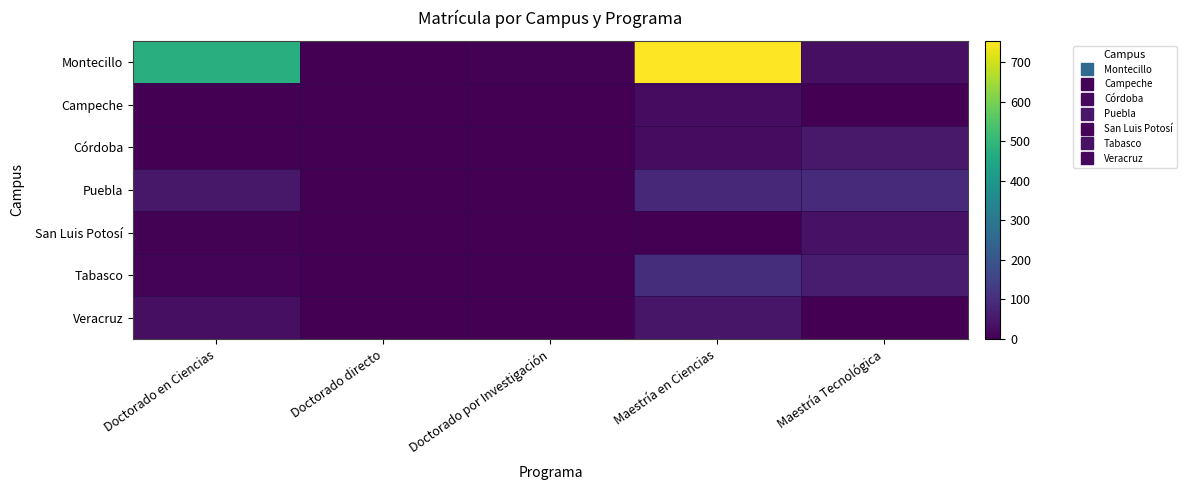

Which series has the largest range (max minus min)?

Montecillo